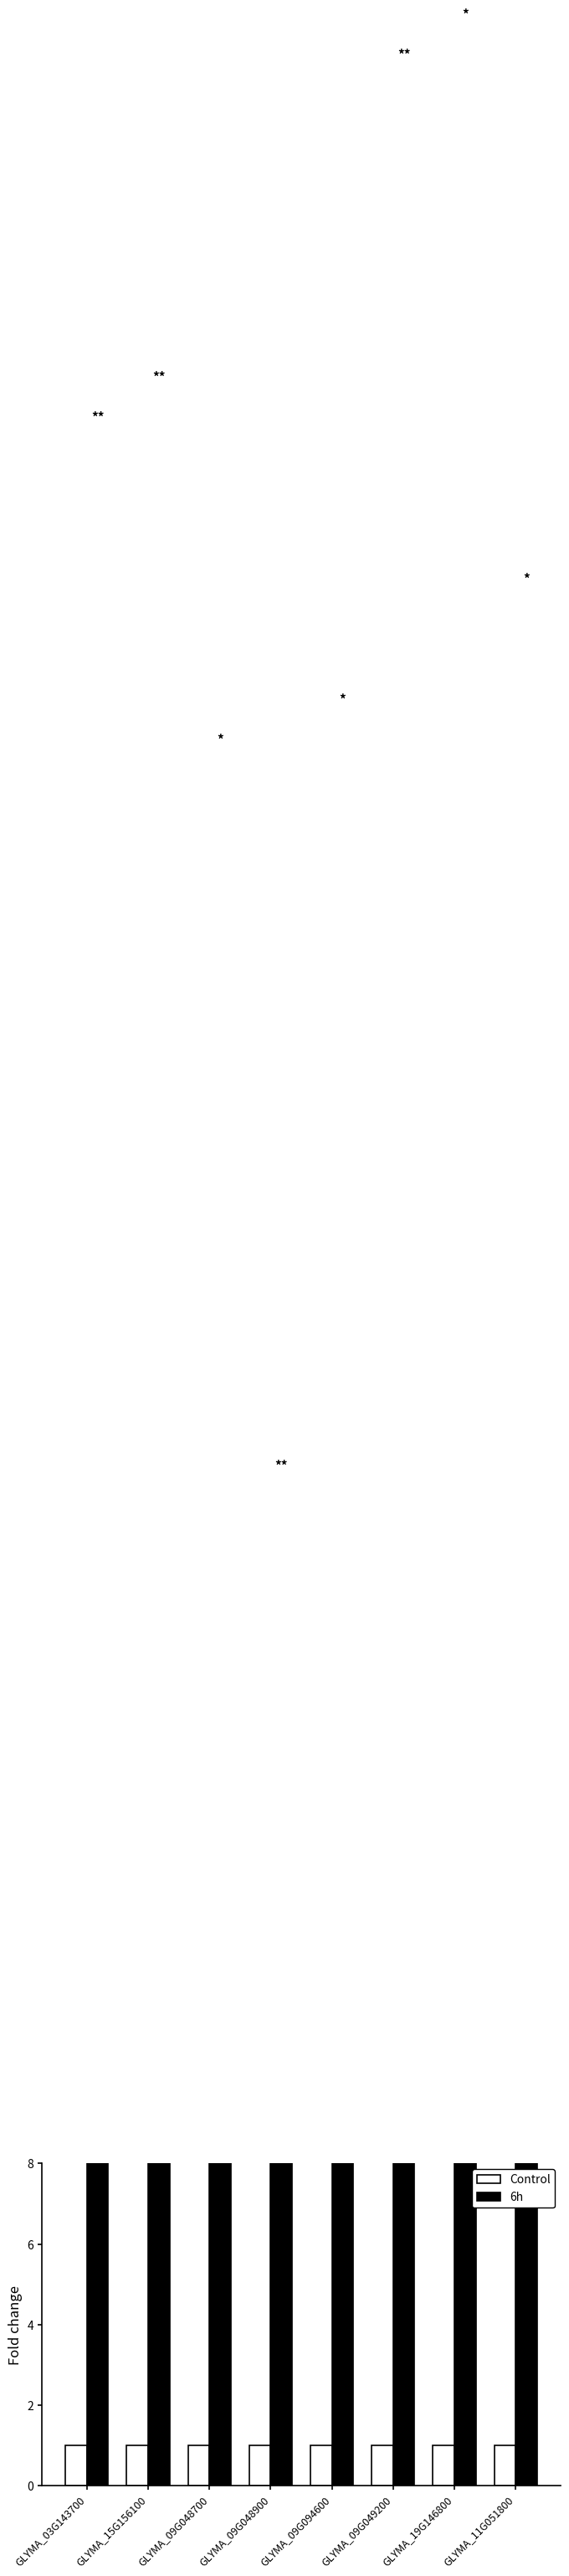

Rank the series at GLYMA_19G146800 from highest to lowest value.

6h, Control